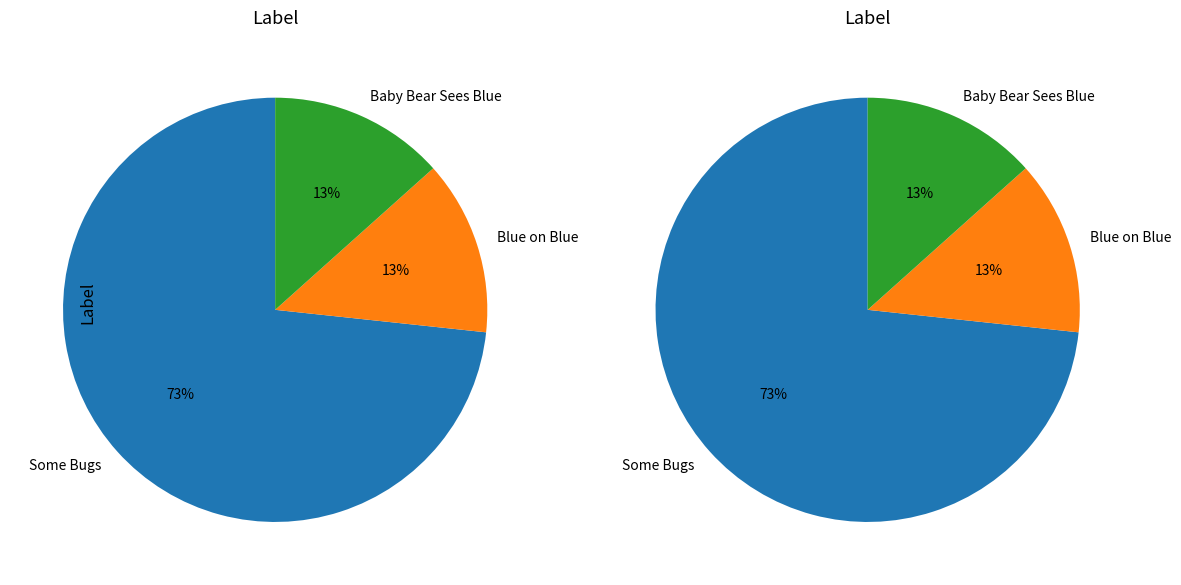

The Some Bugs slice represents 73% of the pie. True or false?

True